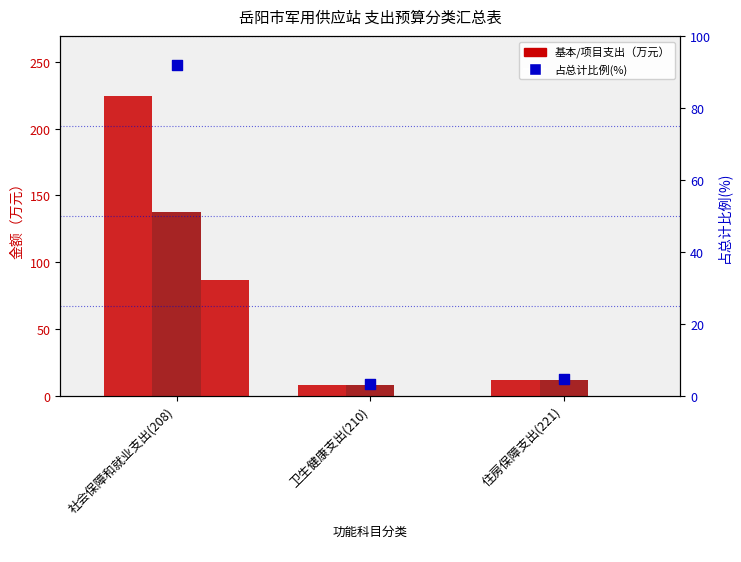

Which series has the largest Y range (max minus min)?

总计